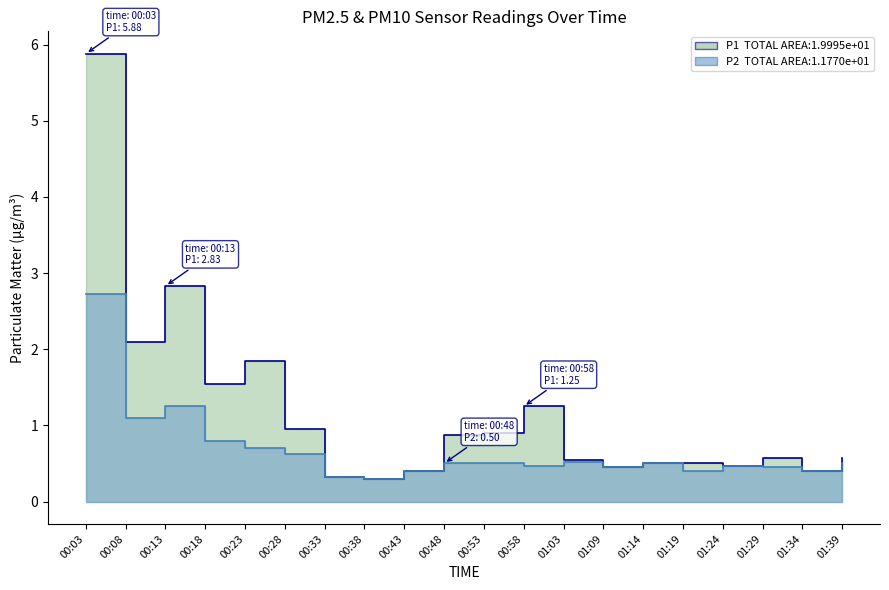

The value of P1 at 00:18 is 2.1. True or false?

False